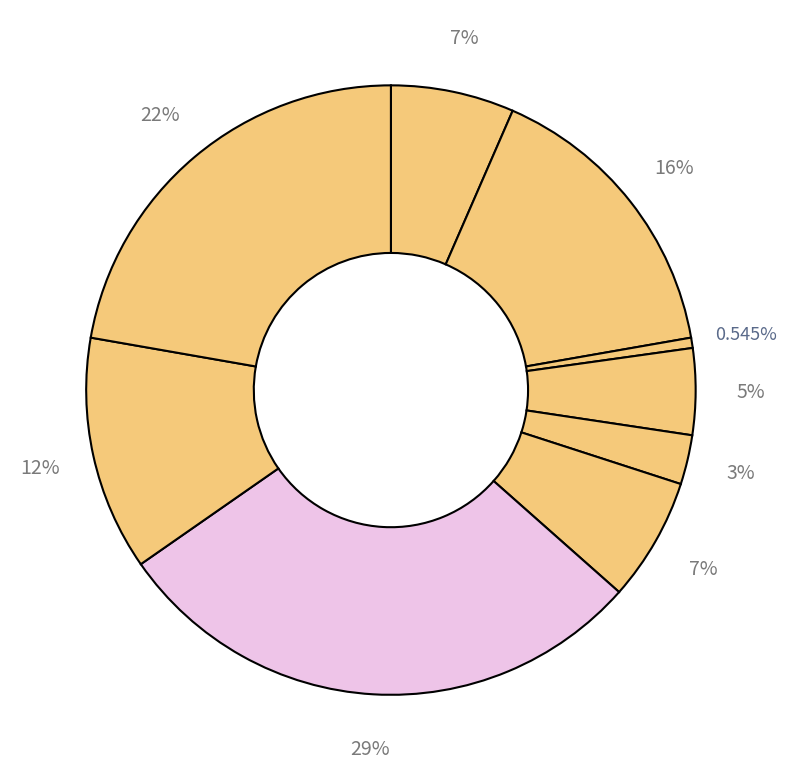

How many slices are in this pie chart?

9